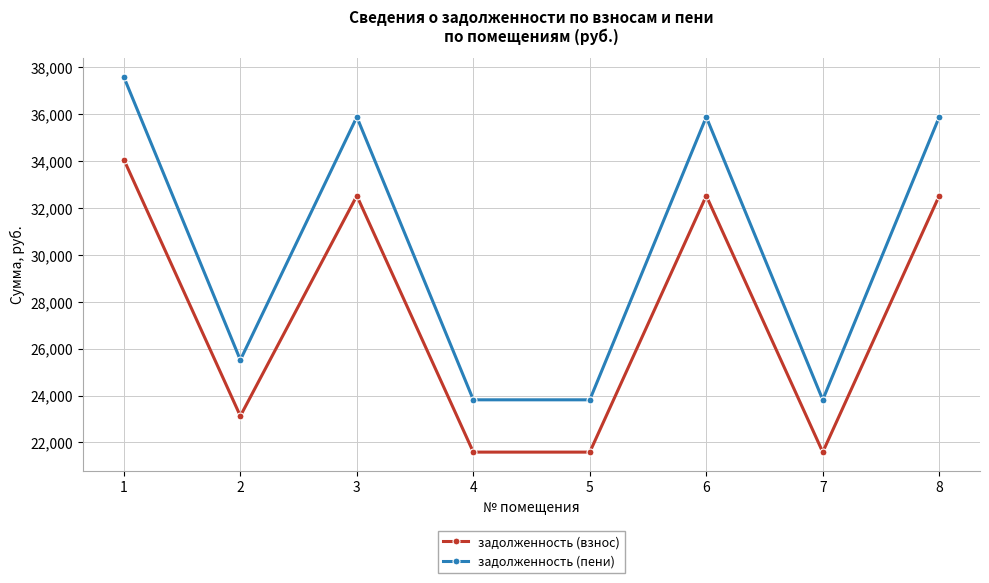

What is the sum of the задолженность (взнос) values at 5 and 4?

43176.1